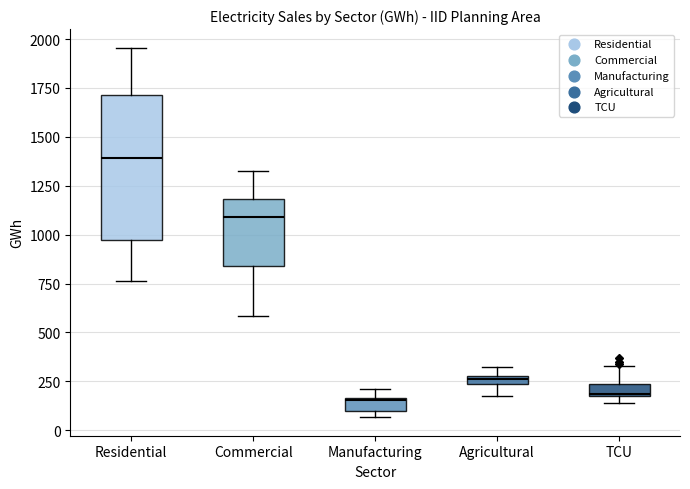

Which box's median line is the highest?

Residential